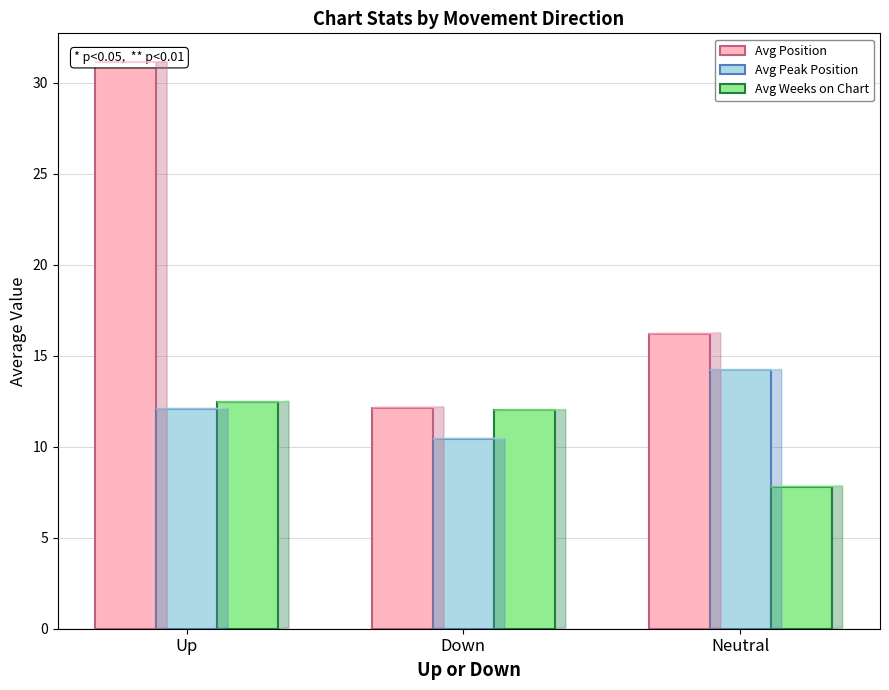

Are the bars horizontal?

No